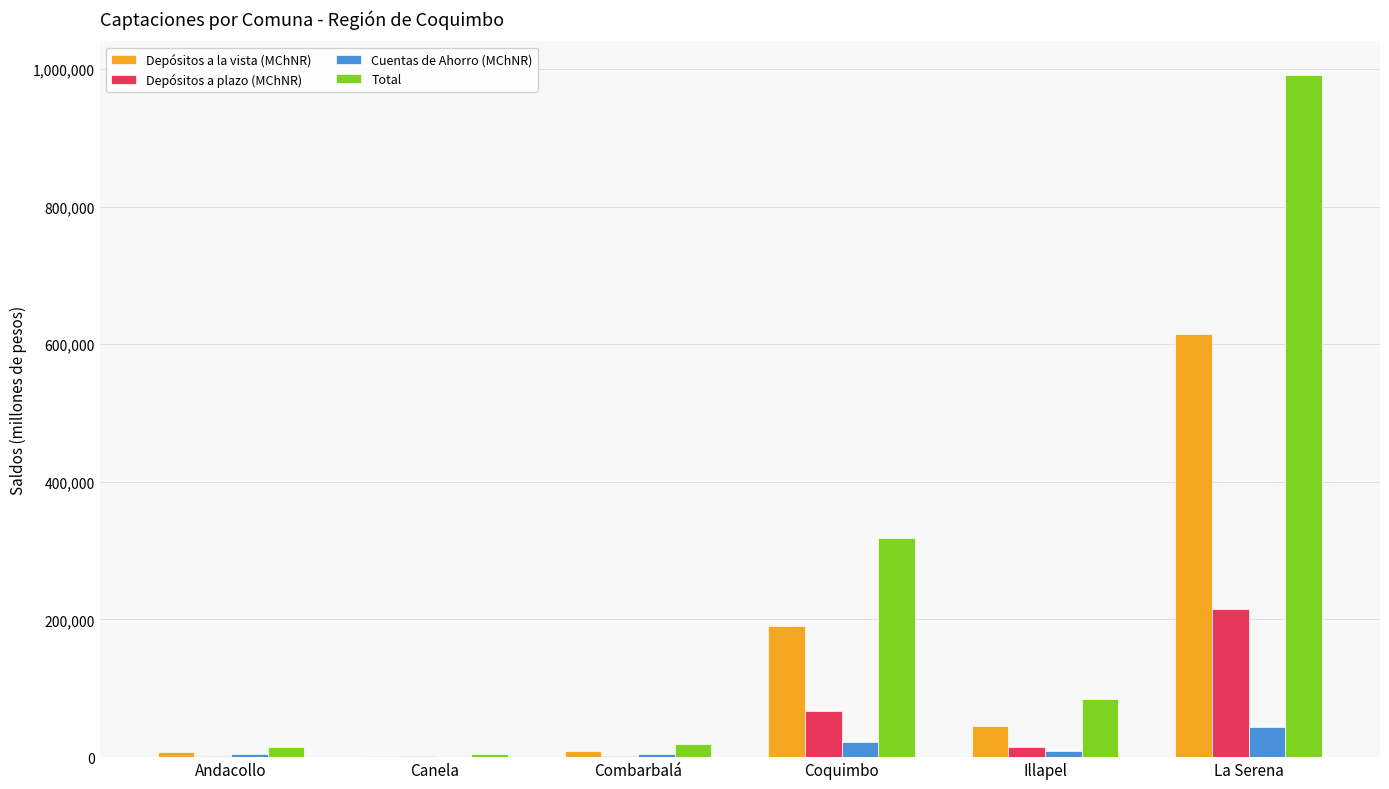

What is the sum of all Total values?

1432549.1